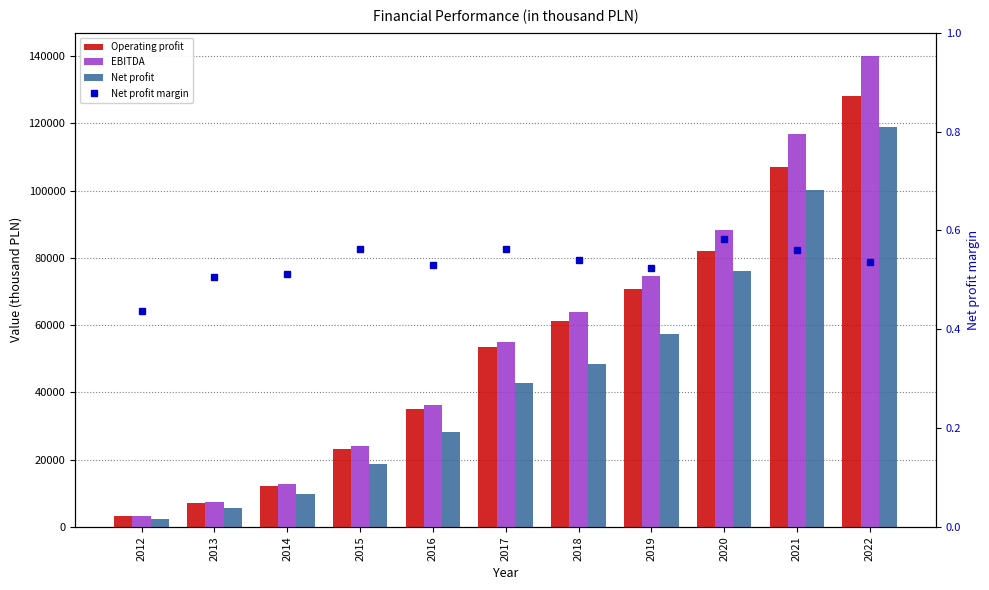

Reading right to left, what are all the values shown in this chart?

Operating profit: 2022=128066.0	2021=107112.0	2020=81923.0	2019=70776.0	2018=61362.0	2017=53350.0	2016=34949.0	2015=23194.0	2014=12063.0	2013=7088.0	2012=3147.0
EBITDA: 2022=139987.0	2021=116817.0	2020=88413.0	2019=74526.0	2018=63831.0	2017=55043.0	2016=36158.0	2015=24029.0	2014=12614.0	2013=7300.0	2012=3266.0
Net profit: 2022=119023.0	2021=100160.0	2020=76119.0	2019=57246.0	2018=48305.0	2017=42917.0	2016=28073.0	2015=18557.0	2014=9700.0	2013=5661.0	2012=2396.0
Net profit margin: 2022=0.5	2021=0.6	2020=0.6	2019=0.5	2018=0.5	2017=0.6	2016=0.5	2015=0.6	2014=0.5	2013=0.5	2012=0.4